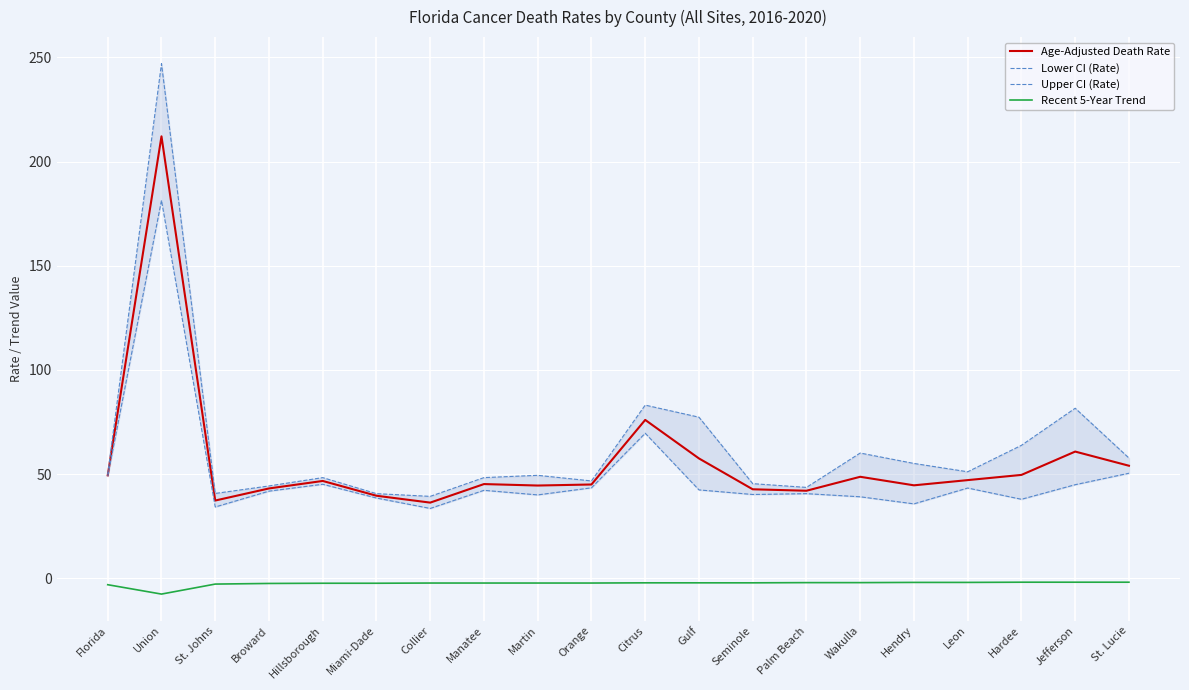

What is the difference between the highest and lowest values at Hardee?

65.7